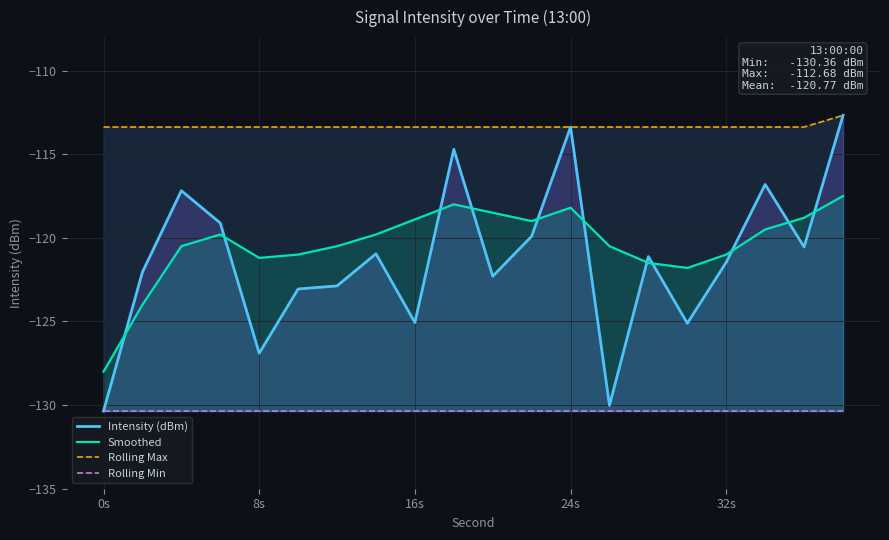

What is the minimum value for Rolling Min?

-130.4